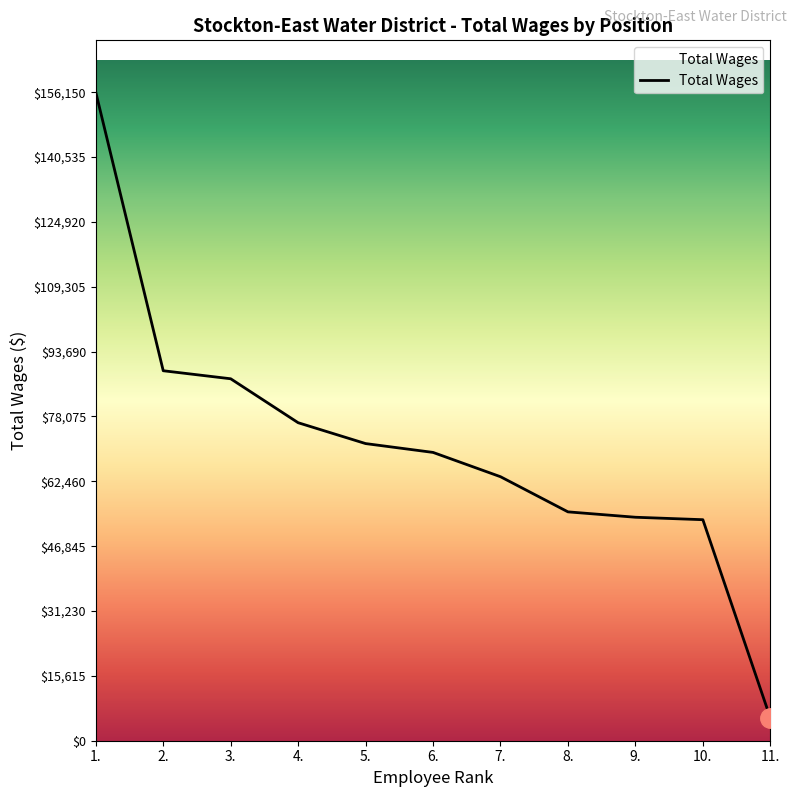

What is the ratio of the value at 10. to the value at 6.?

0.8